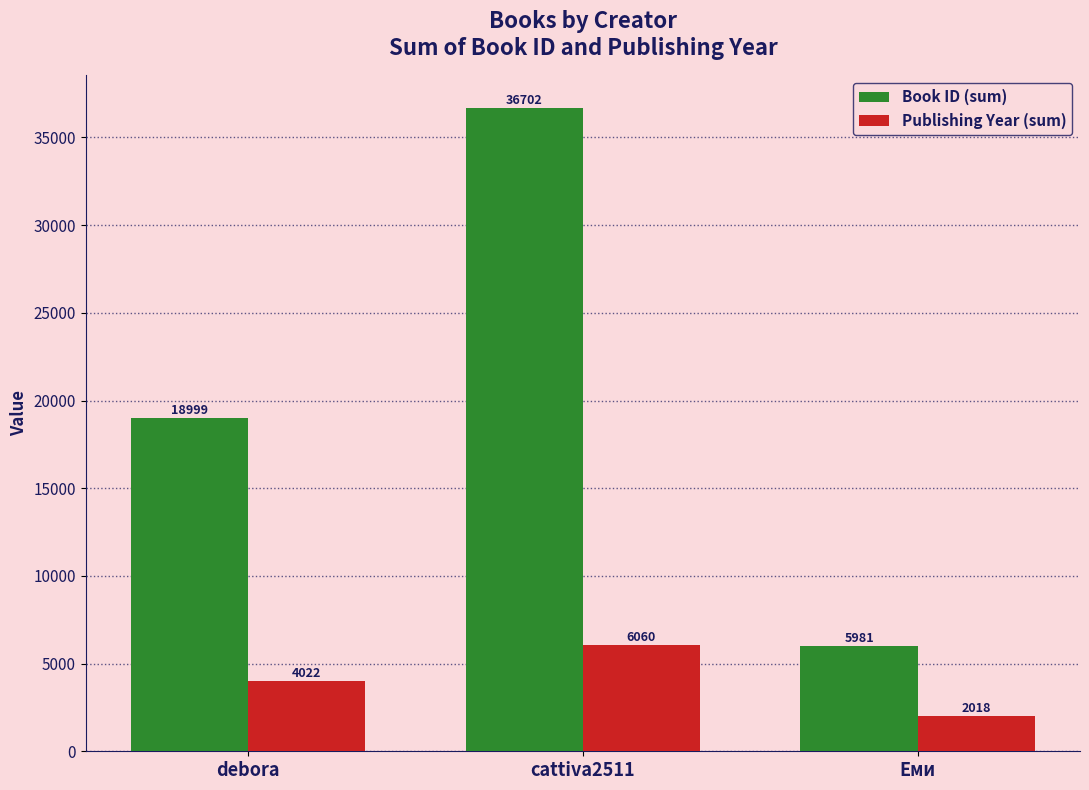

Reading left to right, what are all the values shown in this chart?

Book ID (sum): 18999	36702	5981
Publishing Year (sum): 4022	6060	2018